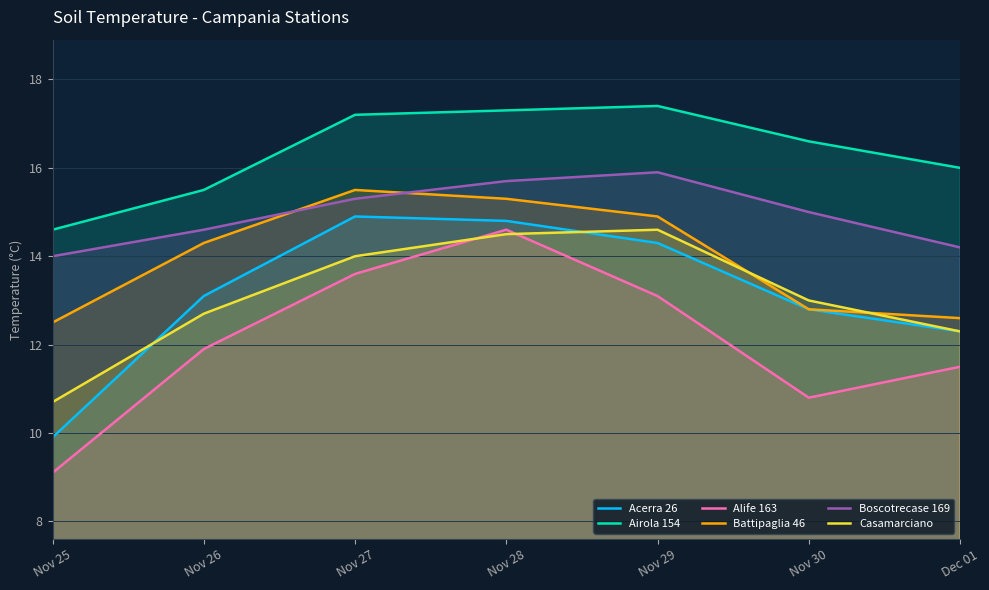

Which series changed the most between Nov 29 and Nov 30?

Alife 163